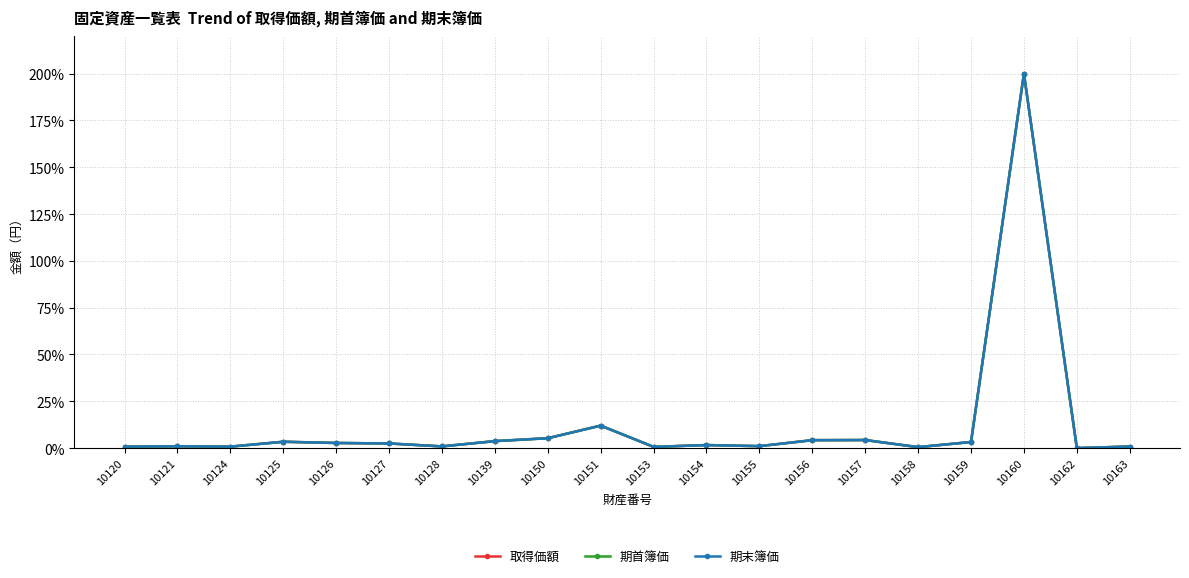

What are all the series names shown in the legend?

取得価額, 期首簿価, 期末簿価